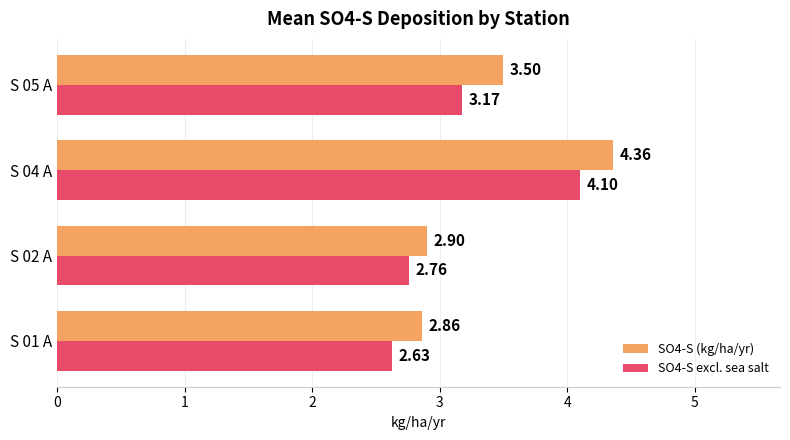

Which series has the largest range (max minus min)?

SO4-S (kg/ha/yr)